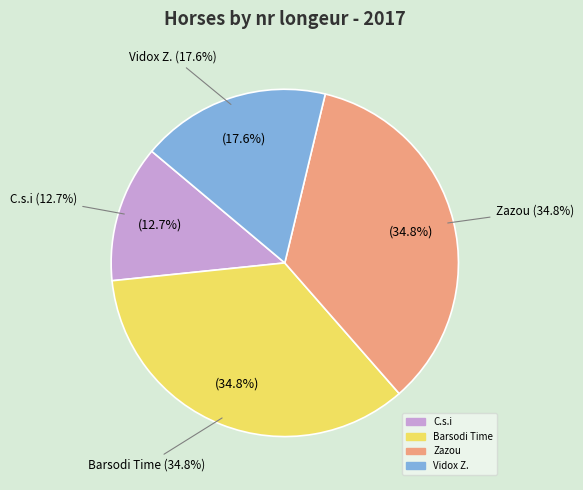

The C.s.i slice represents 13% of the pie. True or false?

True